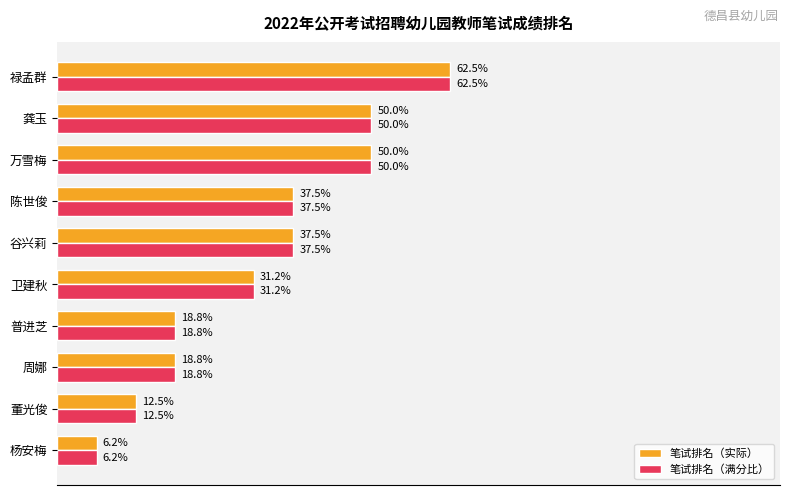

At which label is 笔试排名（满分比） closest to 34?

卫建秋